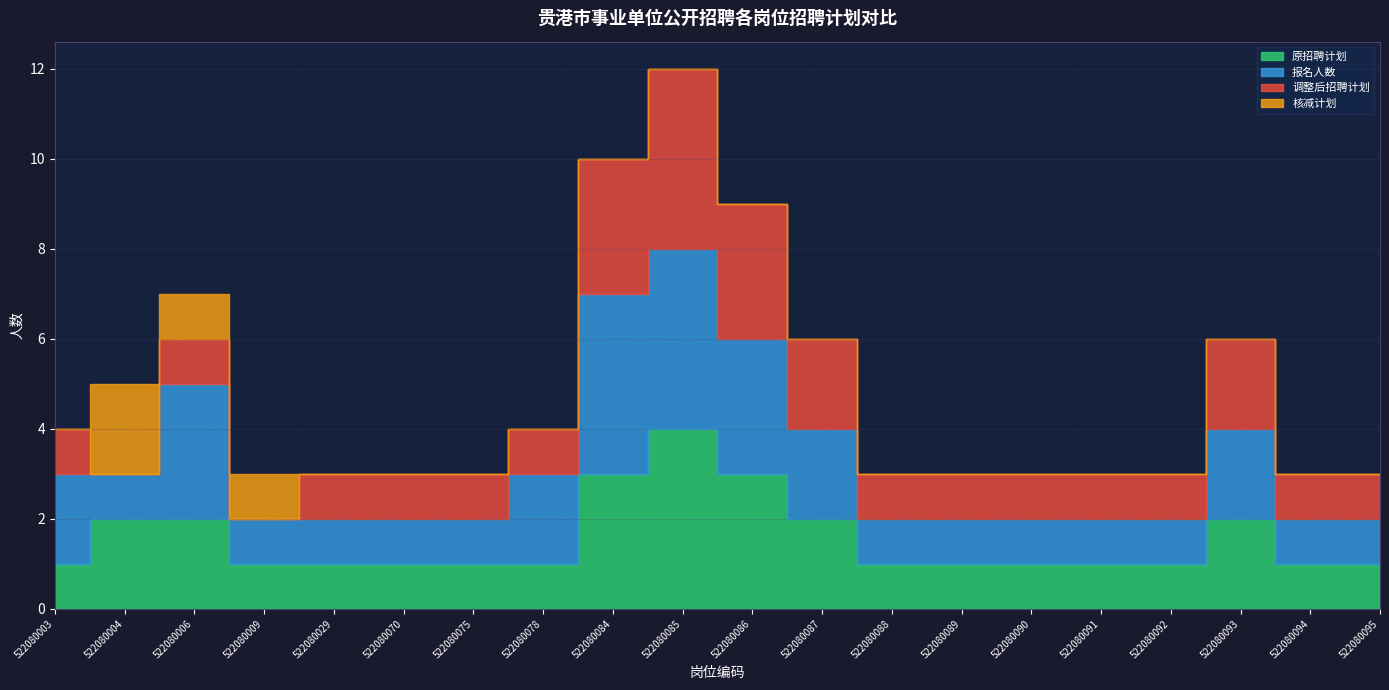

Reading right to left, what are all the values shown in this chart?

原招聘计划: 522080095=1	522080094=1	522080093=2	522080092=1	522080091=1	522080090=1	522080089=1	522080088=1	522080087=2	522080086=3	522080085=4	522080084=3	522080078=1	522080075=1	522080070=1	522080029=1	522080009=1	522080006=2	522080004=2	522080003=1
报名人数: 522080095=1	522080094=1	522080093=2	522080092=1	522080091=1	522080090=1	522080089=1	522080088=1	522080087=2	522080086=3	522080085=4	522080084=4	522080078=2	522080075=1	522080070=1	522080029=1	522080009=1	522080006=3	522080004=1	522080003=2
调整后招聘计划: 522080095=1	522080094=1	522080093=2	522080092=1	522080091=1	522080090=1	522080089=1	522080088=1	522080087=2	522080086=3	522080085=4	522080084=3	522080078=1	522080075=1	522080070=1	522080029=1	522080009=0	522080006=1	522080004=0	522080003=1
核减计划: 522080095=0	522080094=0	522080093=0	522080092=0	522080091=0	522080090=0	522080089=0	522080088=0	522080087=0	522080086=0	522080085=0	522080084=0	522080078=0	522080075=0	522080070=0	522080029=0	522080009=1	522080006=1	522080004=2	522080003=0